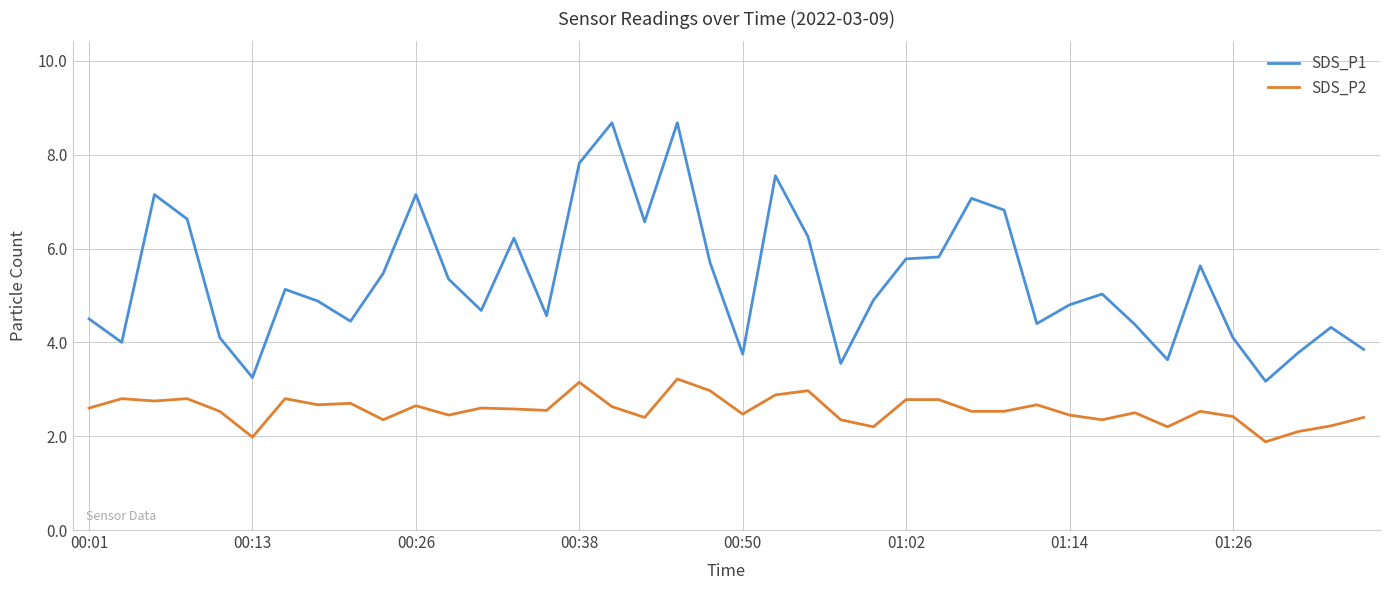

Which series has the widest spread of values?

SDS_P1